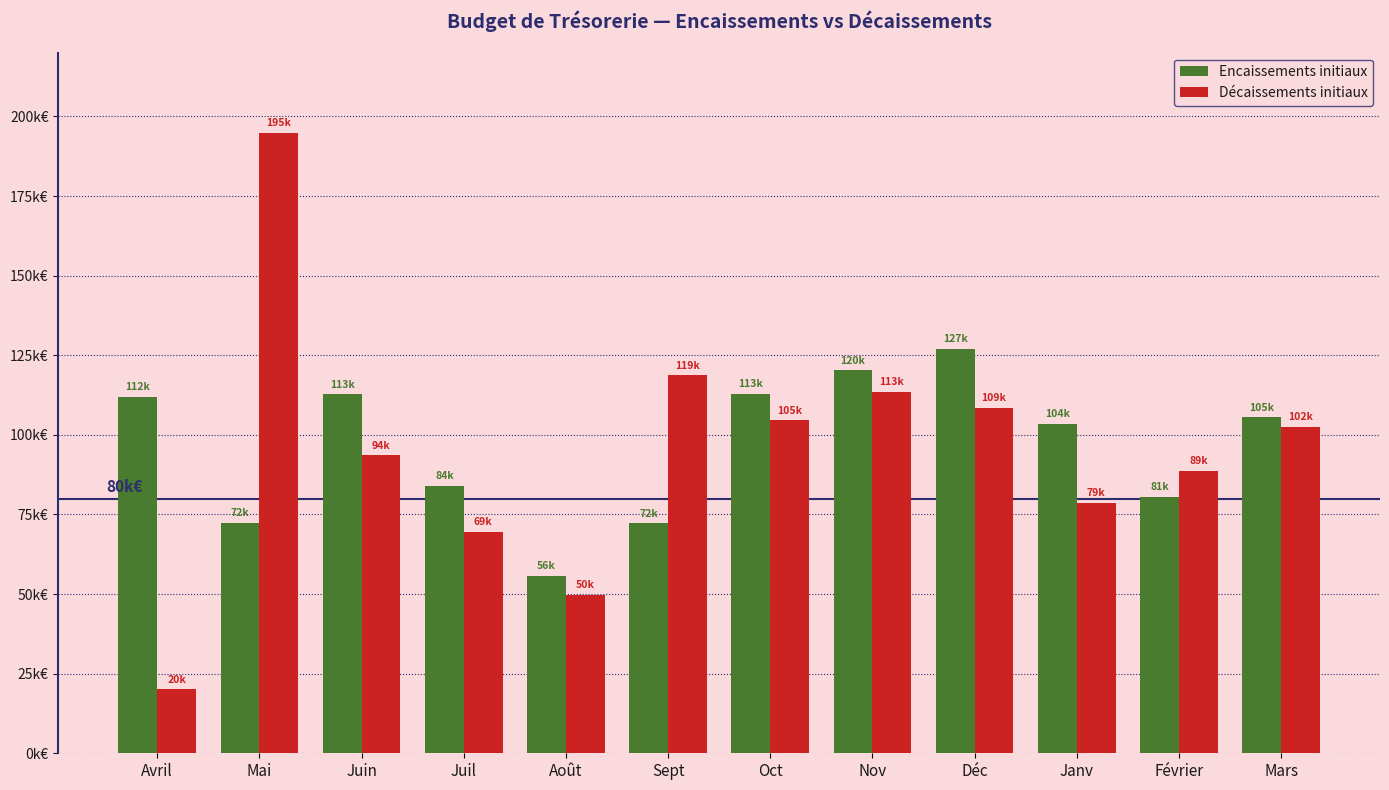

At which category does the chart reach its minimum across all series?

Avril